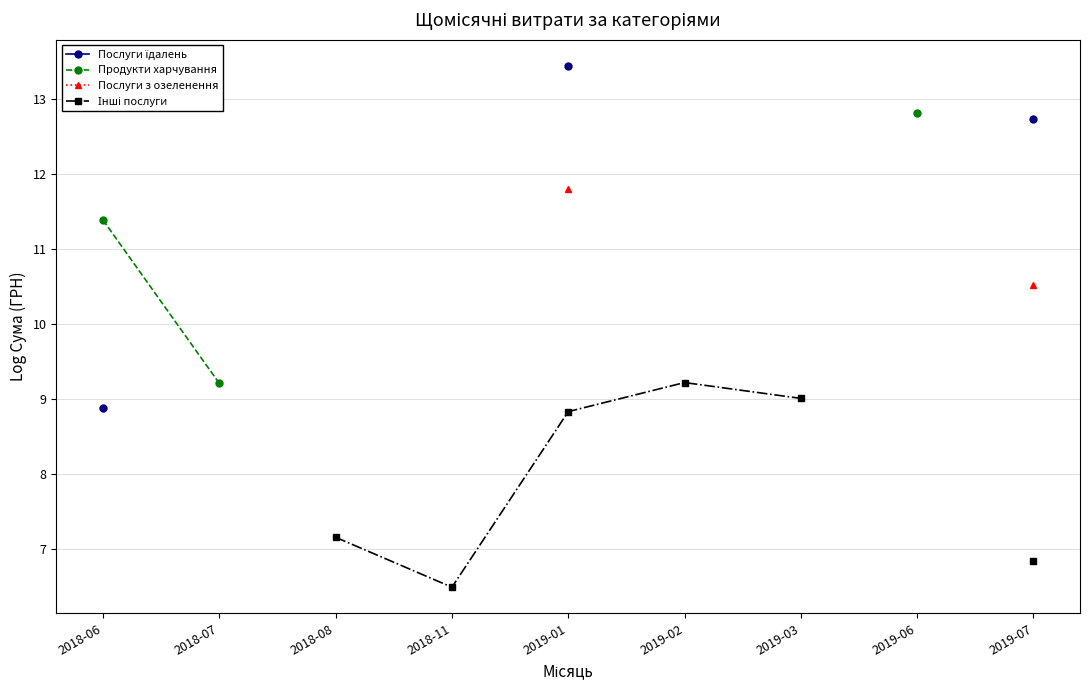

Where is Послуги їдалень nearest to the value 11?

2019-07